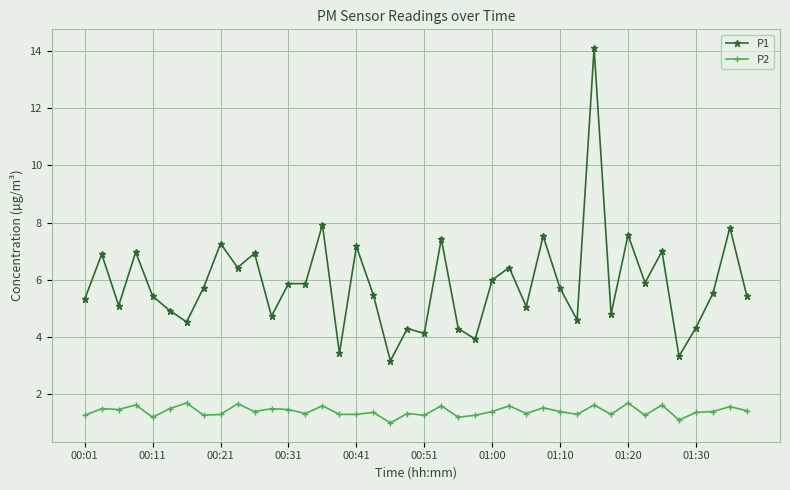

What is the sum of all P2 values?

56.4